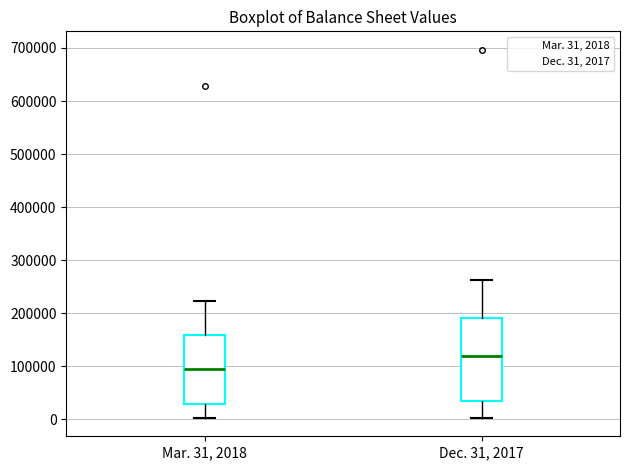

Which box is the tallest, from its lower edge to its upper edge?

Dec. 31, 2017